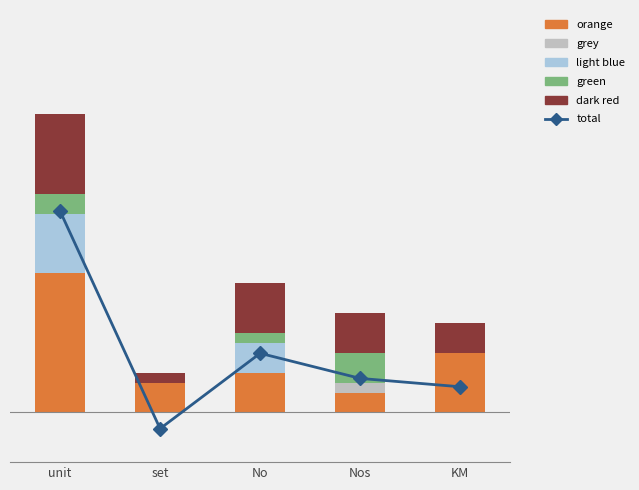

What is the label of the 4th bar from the left?

Nos